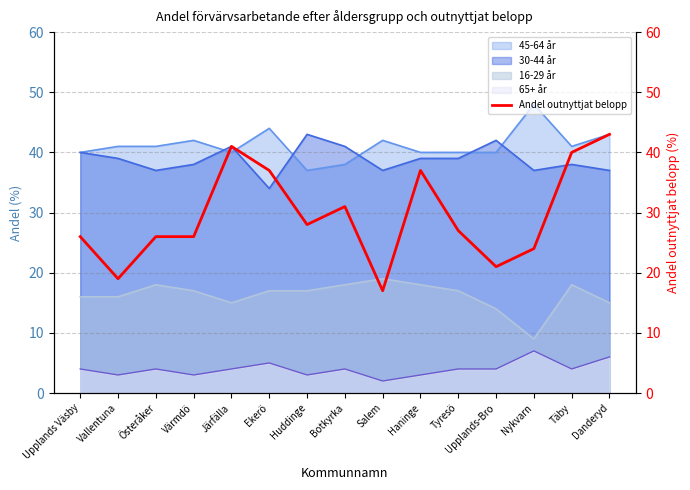

At which label does the data first exceed 27?

Järfälla